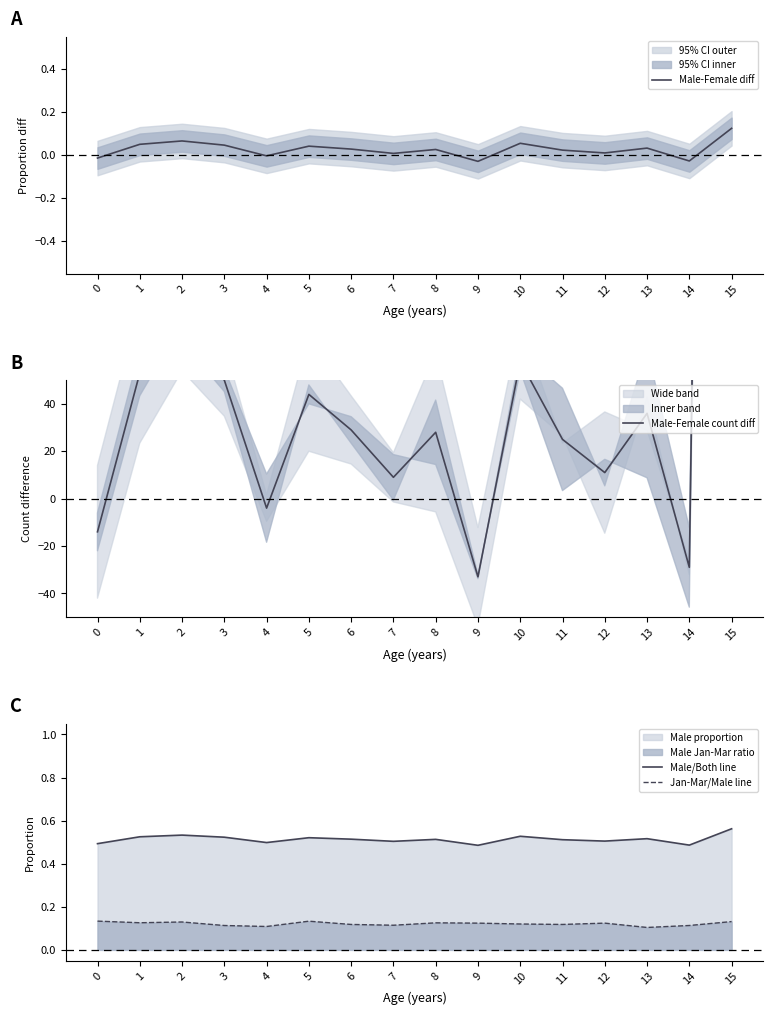

Which category has the highest value in the Male-Female diff series?

15